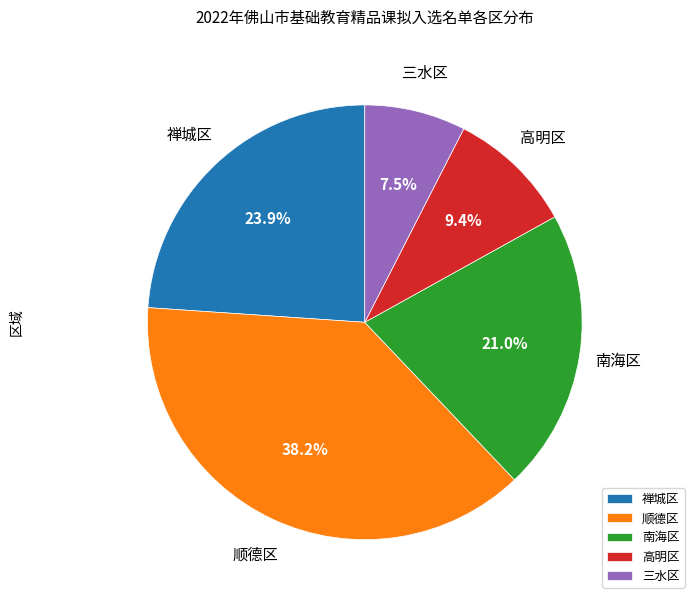

Count the number of slices in the pie.

5